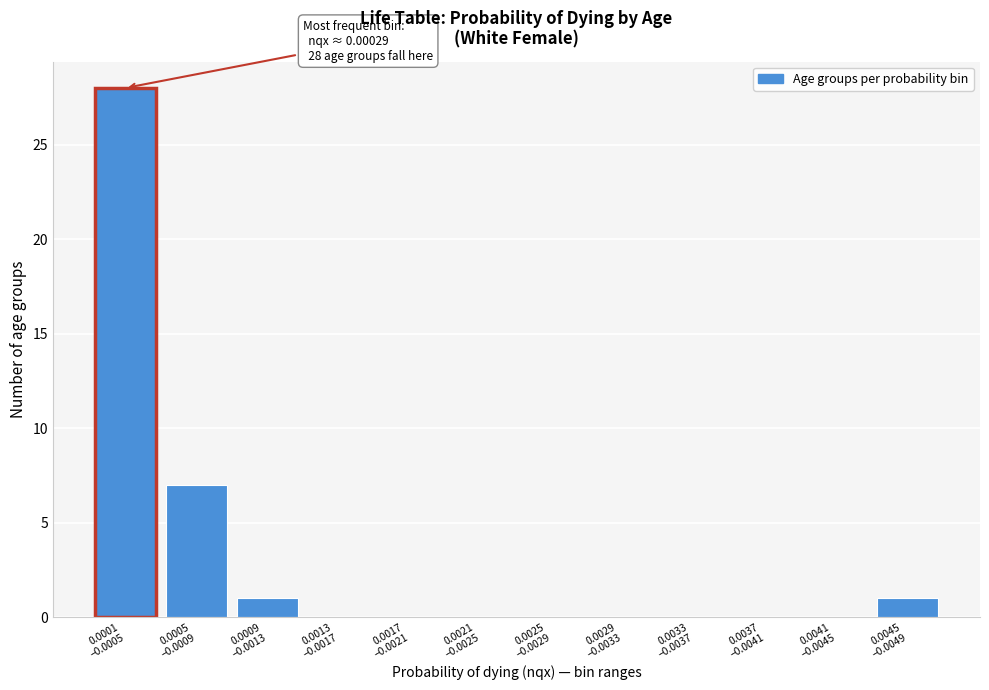

What is the maximum value shown in the chart?

28